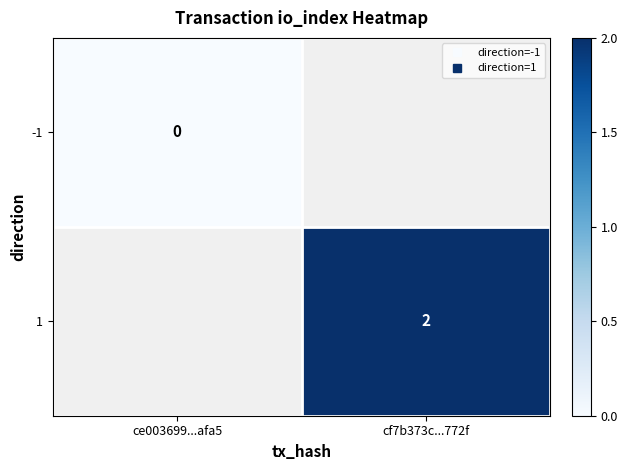

Is the value of 1 at ce003699...afa5 greater than the value of -1 at cf7b373c...772f?

No